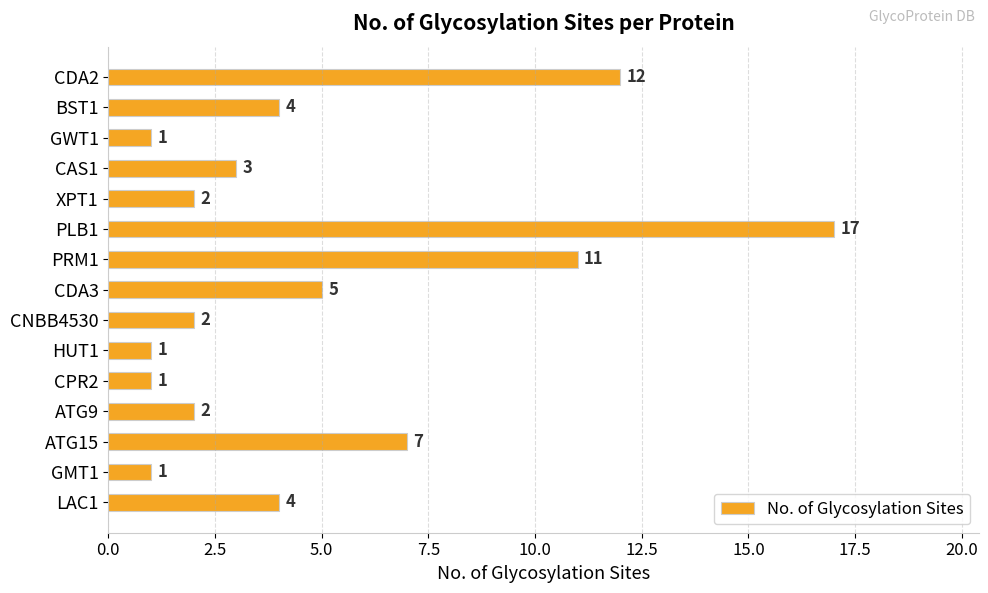

What position from the top is PLB1?

6